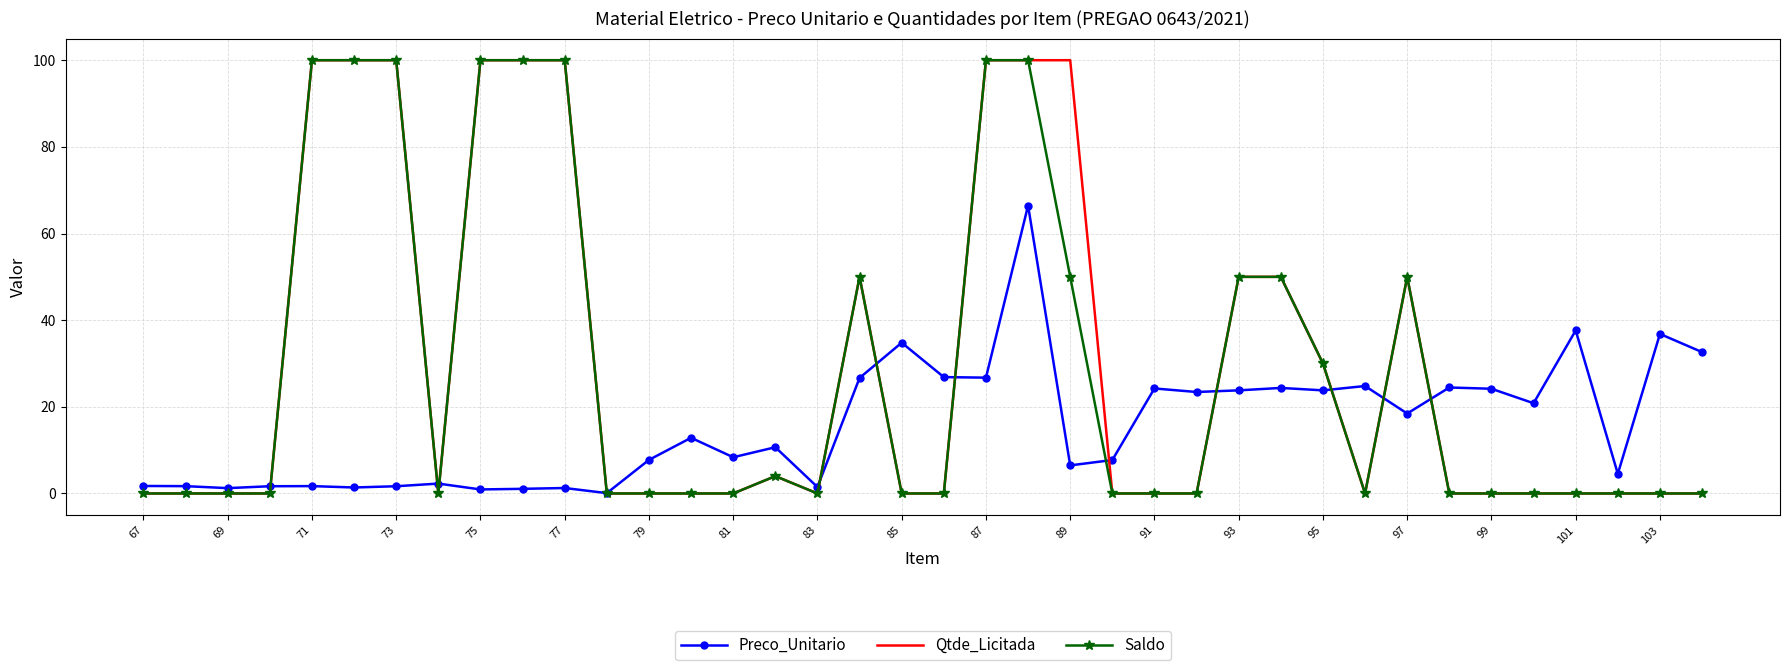

What is the greatest value displayed?

100.0